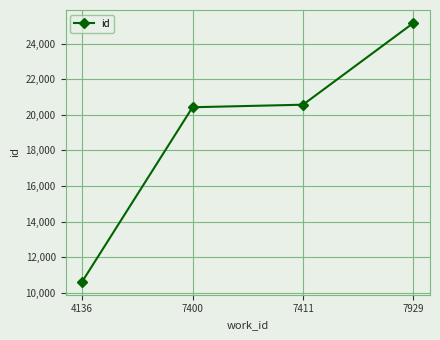

Reading right to left, extract all data points from this chart.

7929=25155	7411=20562	7400=20420	4136=10616